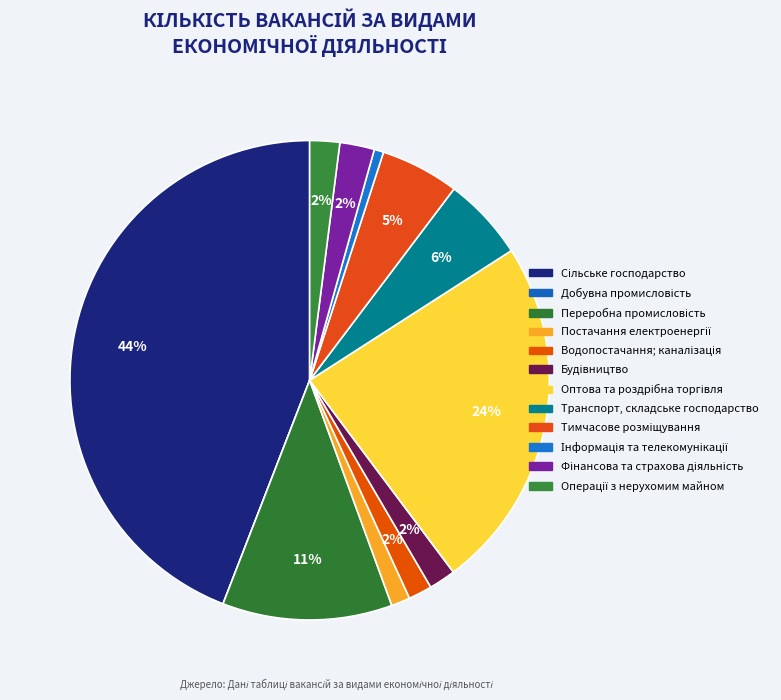

How many segments does this pie chart have?

12